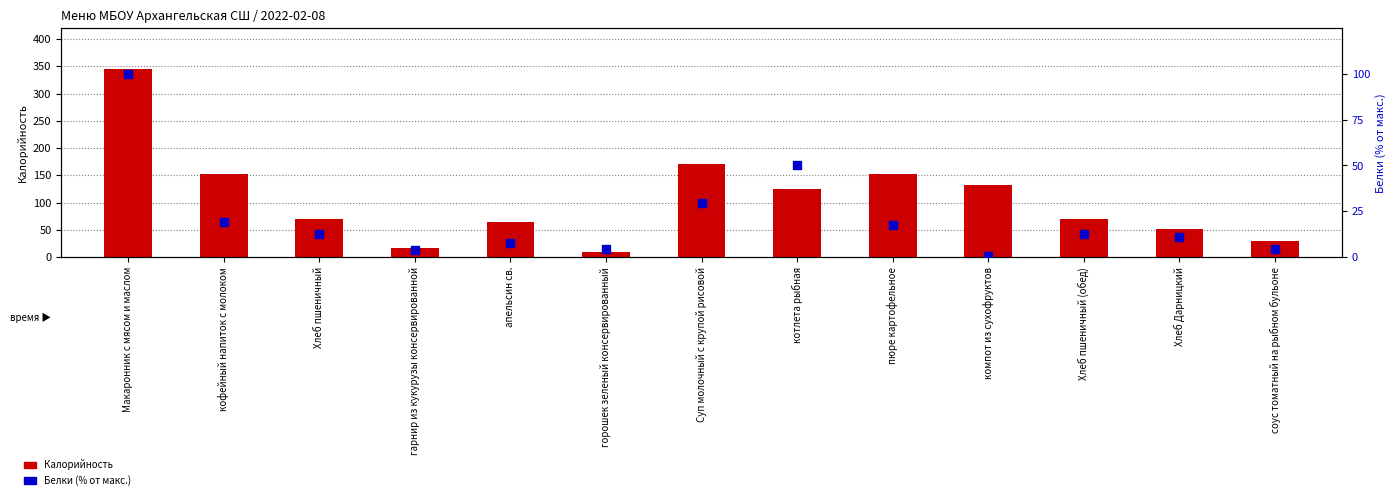

What is the total value across all series at котлета рыбная?

175.4